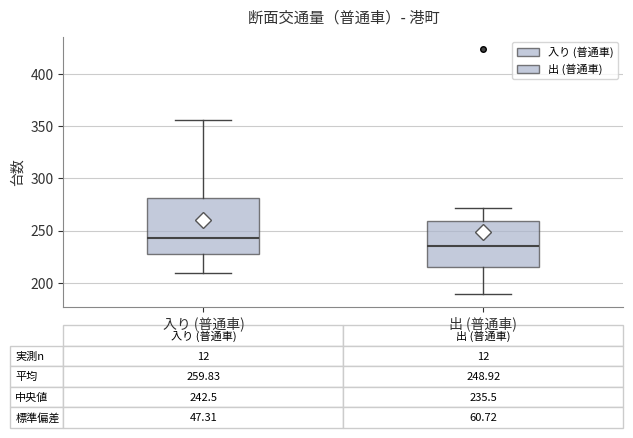

Which box has the highest median line?

入り (普通車)